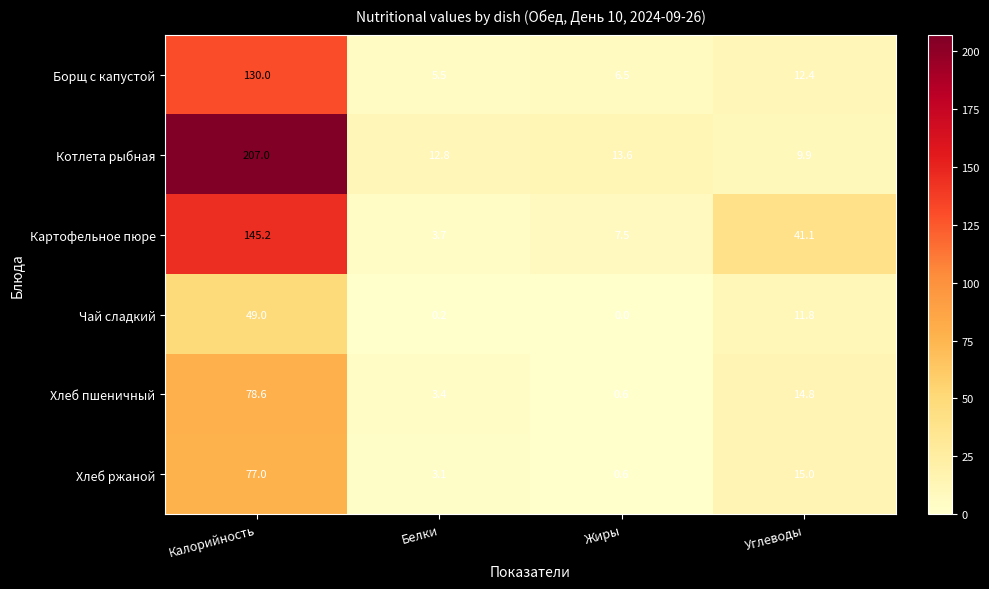

At how many categories does at least one series exceed 200?

1